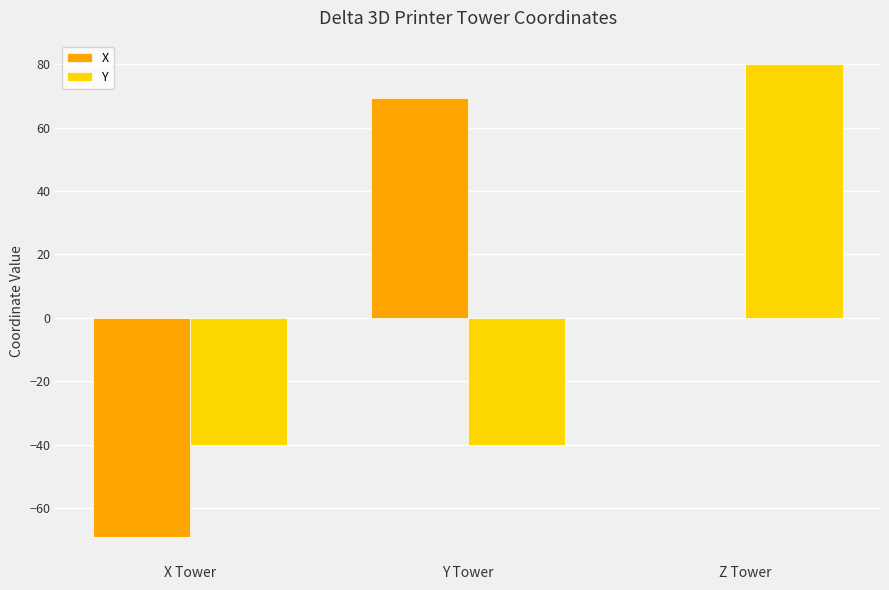

Is the value of X at Y Tower greater than the value of Y at X Tower?

Yes